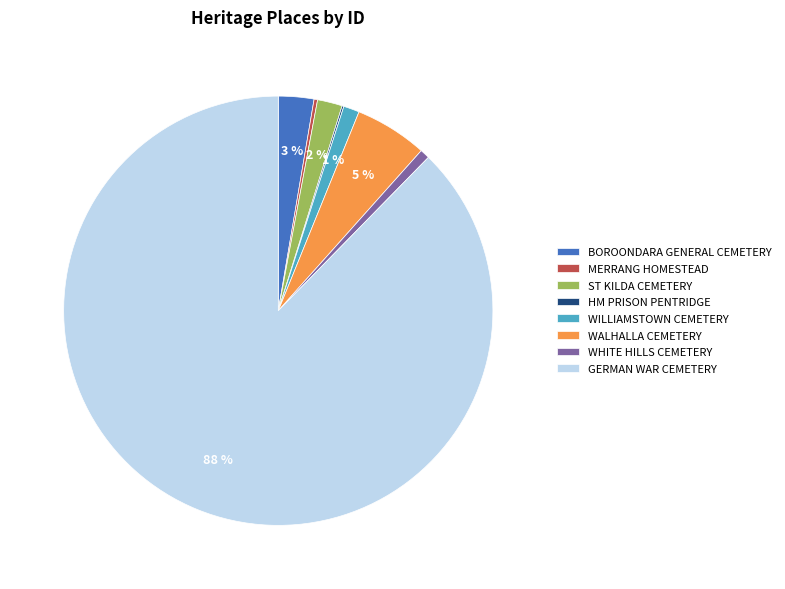

Which has a higher value, WHITE HILLS CEMETERY or WALHALLA CEMETERY?

WALHALLA CEMETERY